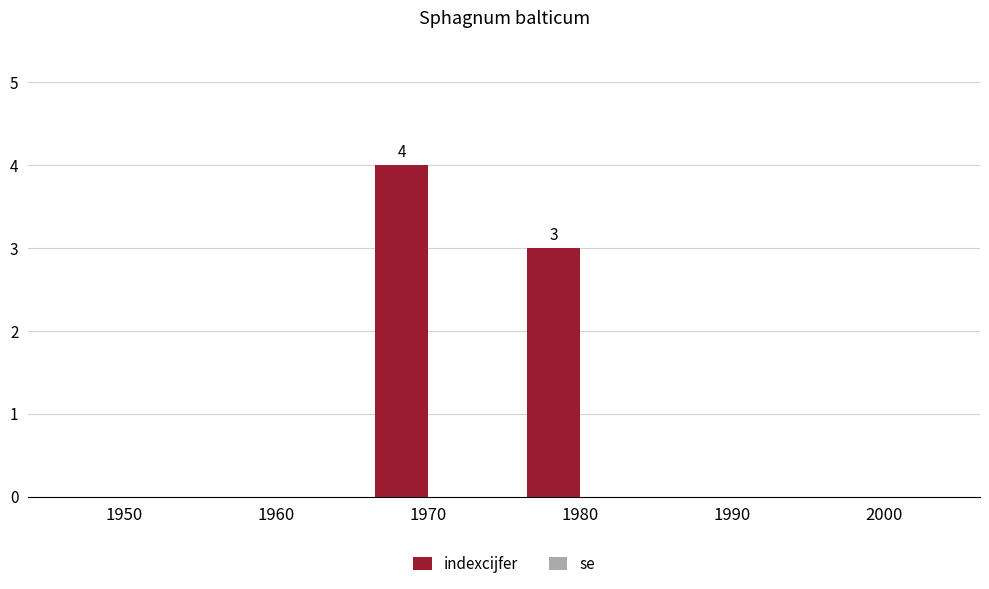

How many categories are shown in the chart?

6